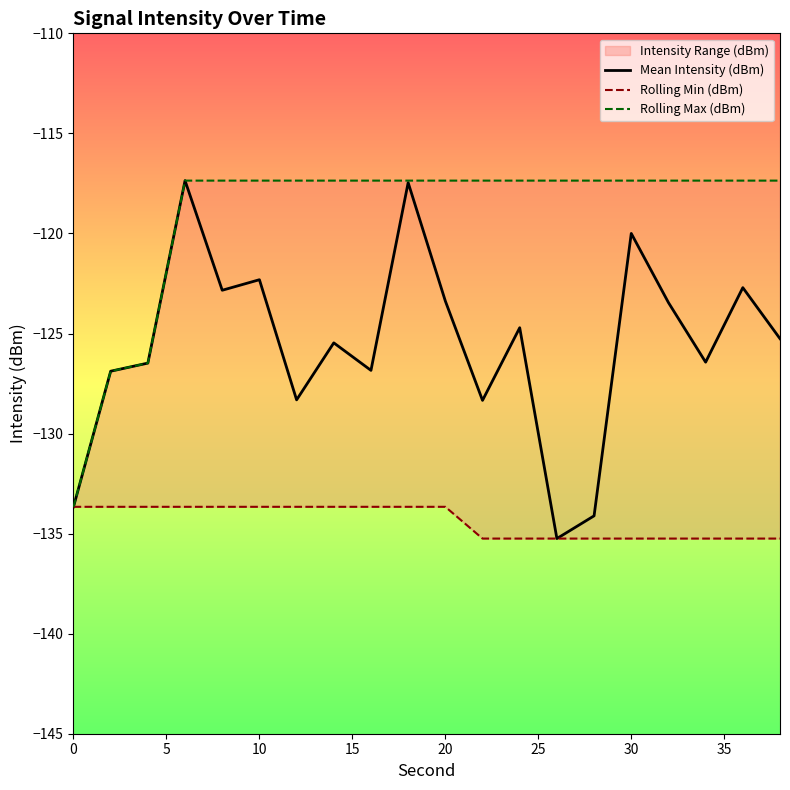

True or false: Mean Intensity (dBm) and Rolling Max (dBm) intersect in this chart.

False